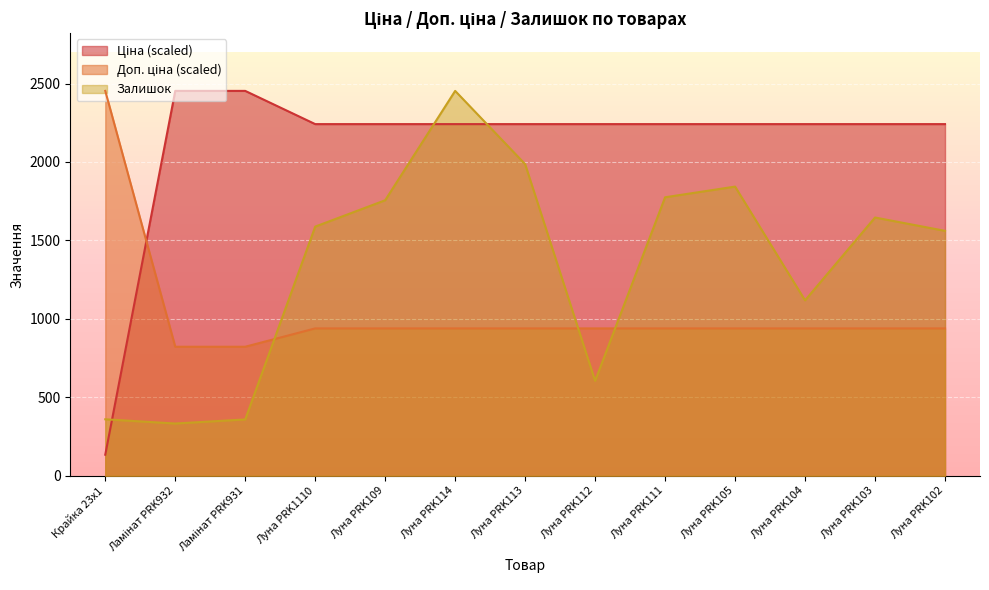

List the labels in order of Доп. ціна value, largest first.

Крайка 23x1, Луна PRK1110, Луна PRK109, Луна PRK114, Луна PRK113, Луна PRK112, Луна PRK111, Луна PRK105, Луна PRK104, Луна PRK103, Луна PRK102, Ламінат PRK932, Ламінат PRK931